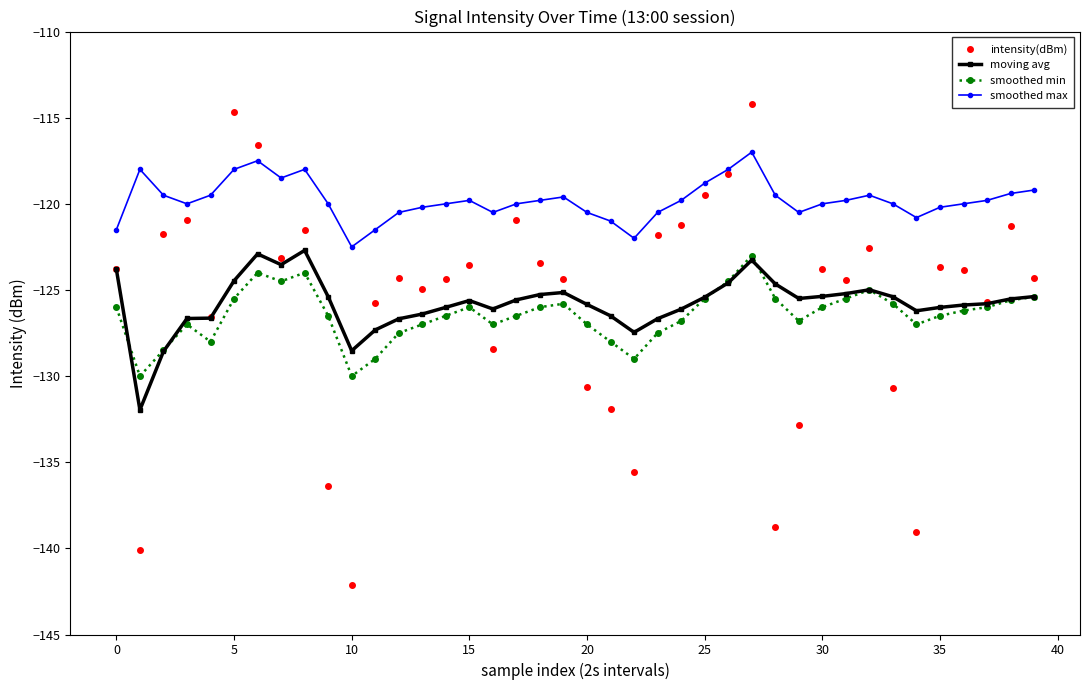

What is the value of the moving avg point at the 32nd from the left?

-125.2